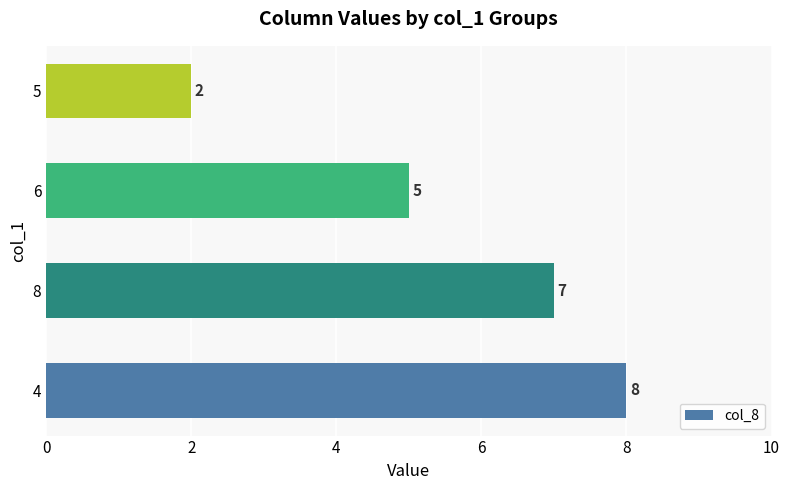

How many values are between 5 and 8?

3